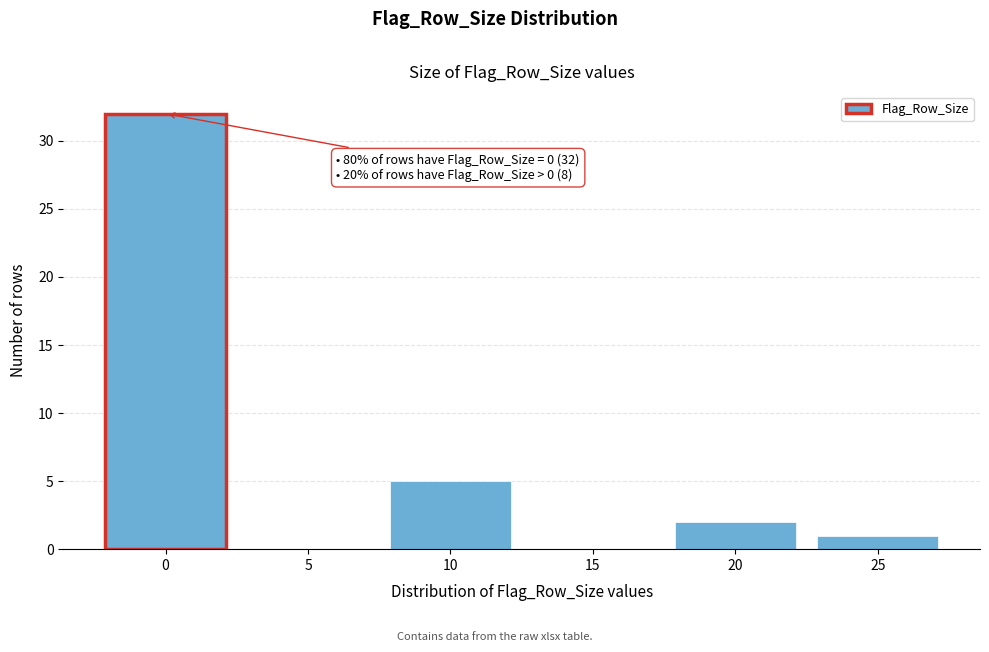

Reading left to right, what are all the values shown in this chart?

0=32	5=0	10=5	15=0	20=2	25=1